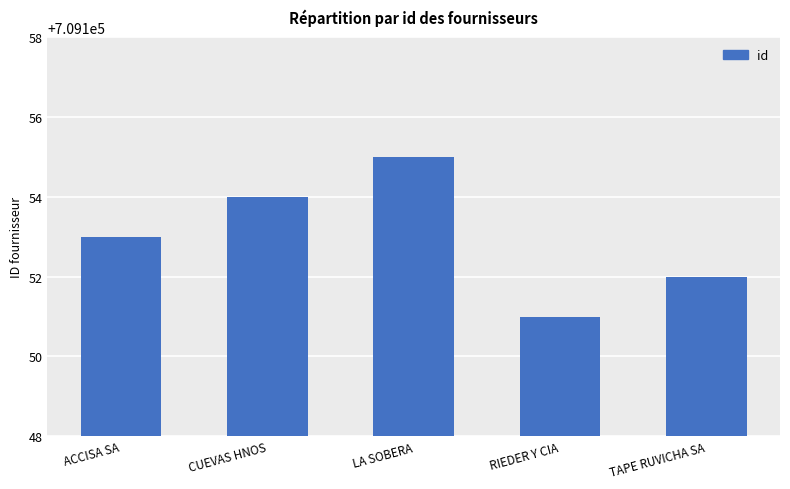

What is the value of the 1st bar from the left?

709153